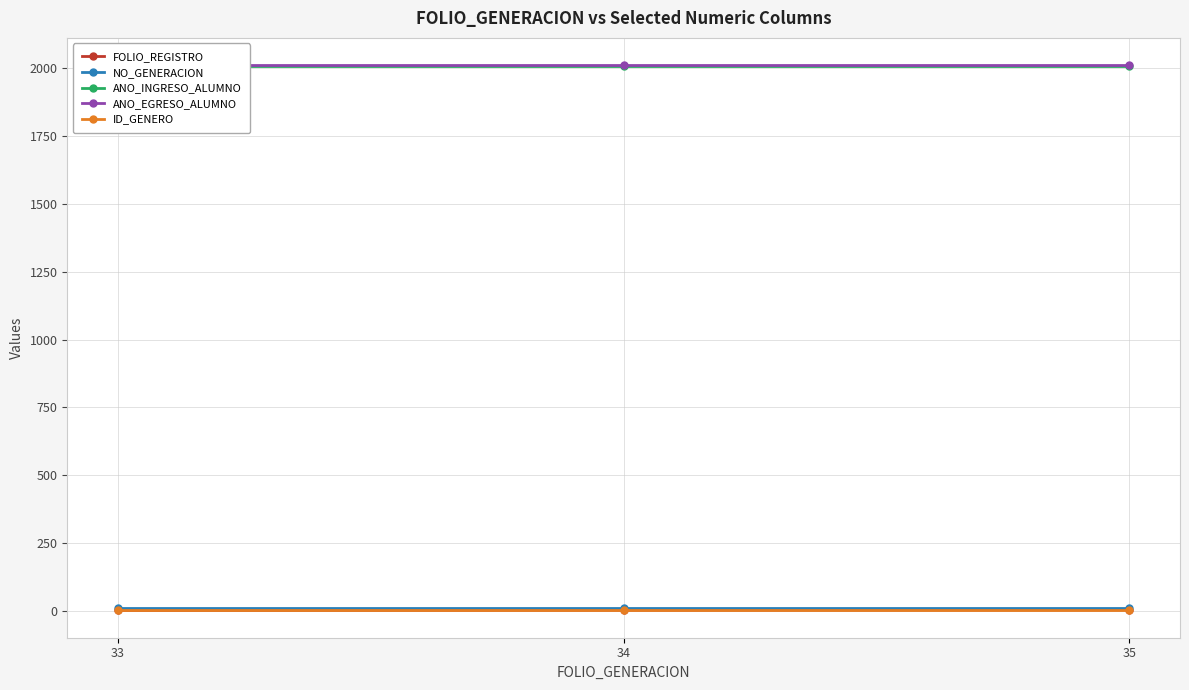

The value of FOLIO_REGISTRO at 35 is 3. True or false?

True